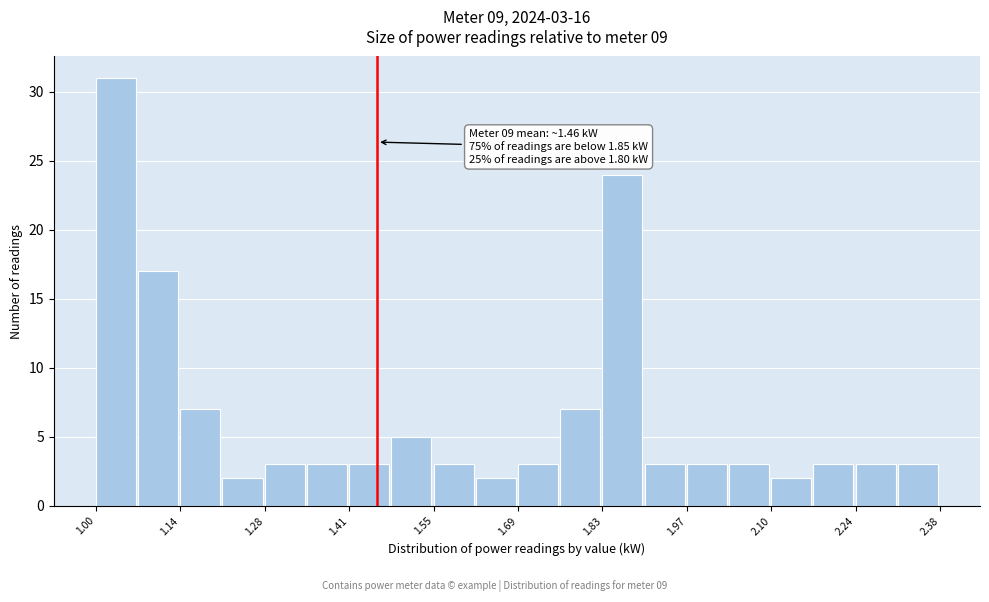

Read against the x-axis, roughly where is the centre of the tallest bar?

1.04